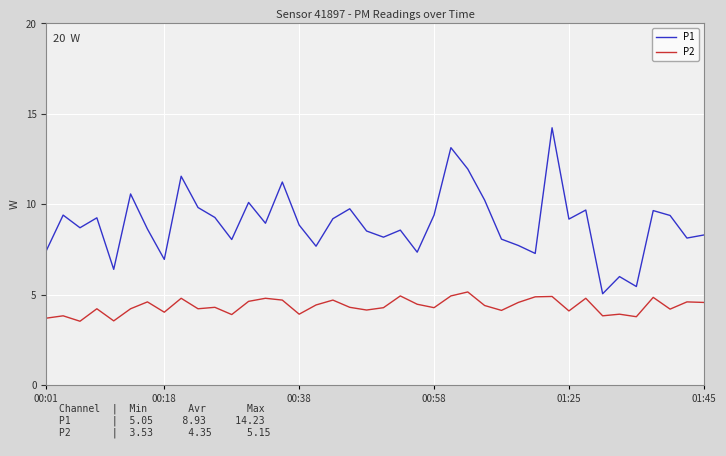

True or false: P1 and P2 intersect in this chart.

False